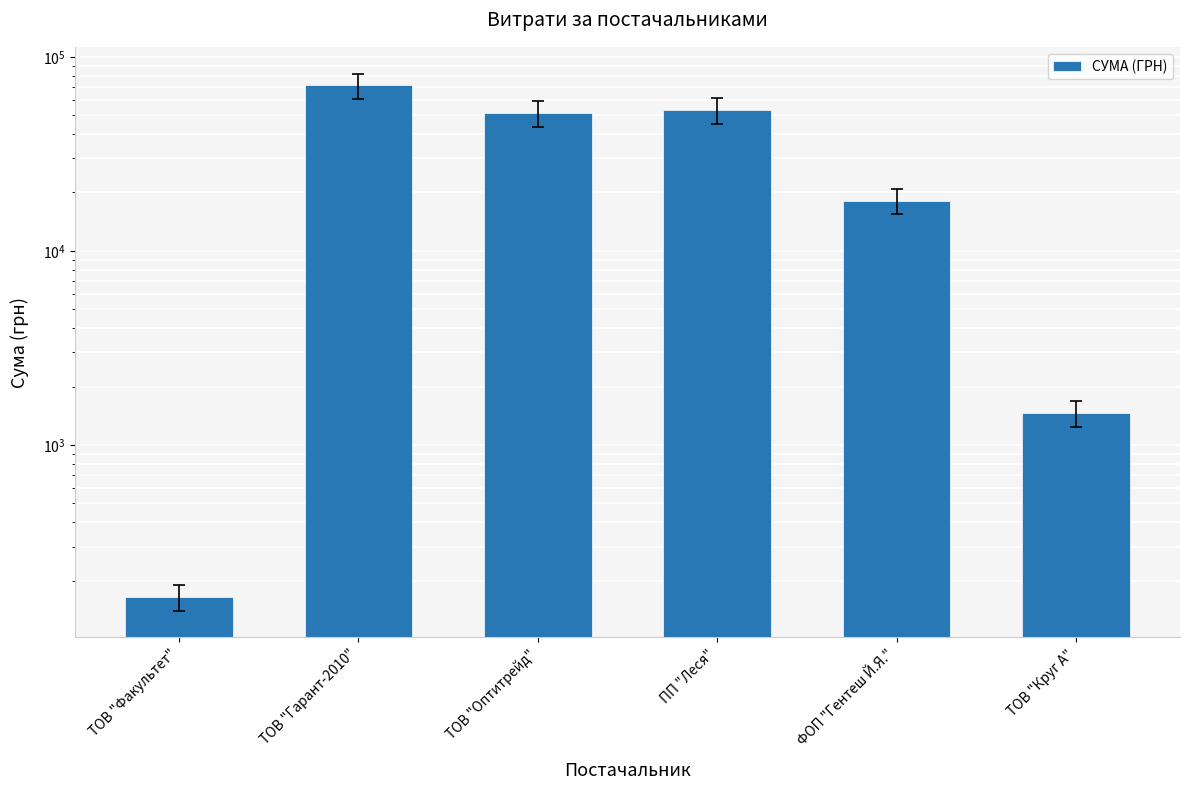

List the labels in order of value, largest first.

ТОВ "Гарант-2010", ПП "Леся", ТОВ "Оптитрейд", ФОП "Гентеш Й.Я.", ТОВ "Круг А", ТОВ "Факультет"